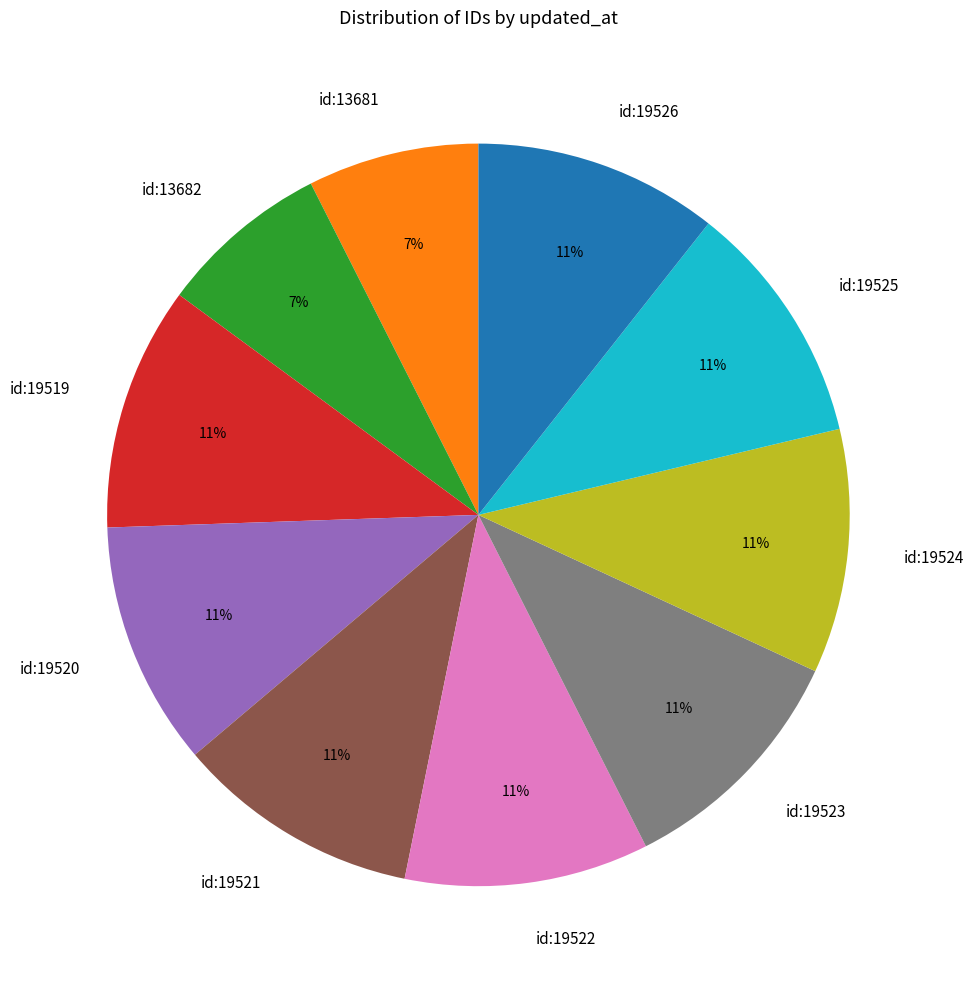

How many slices are in this pie chart?

10